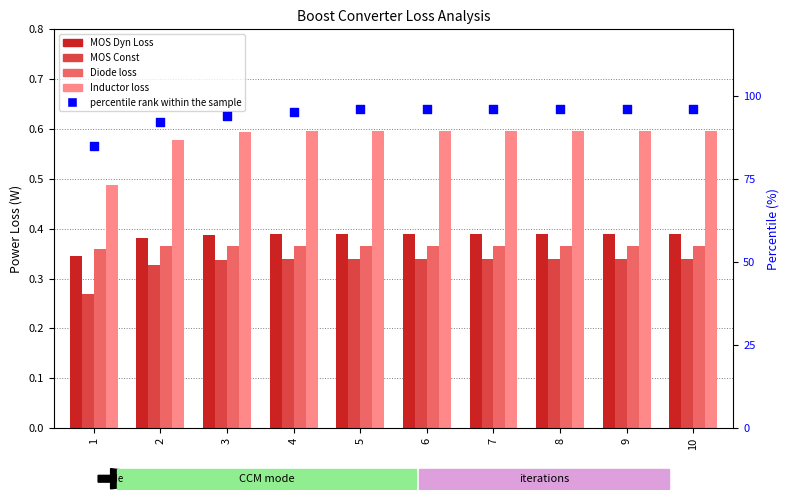

Which series reaches the minimum Y coordinate?

MOS Const